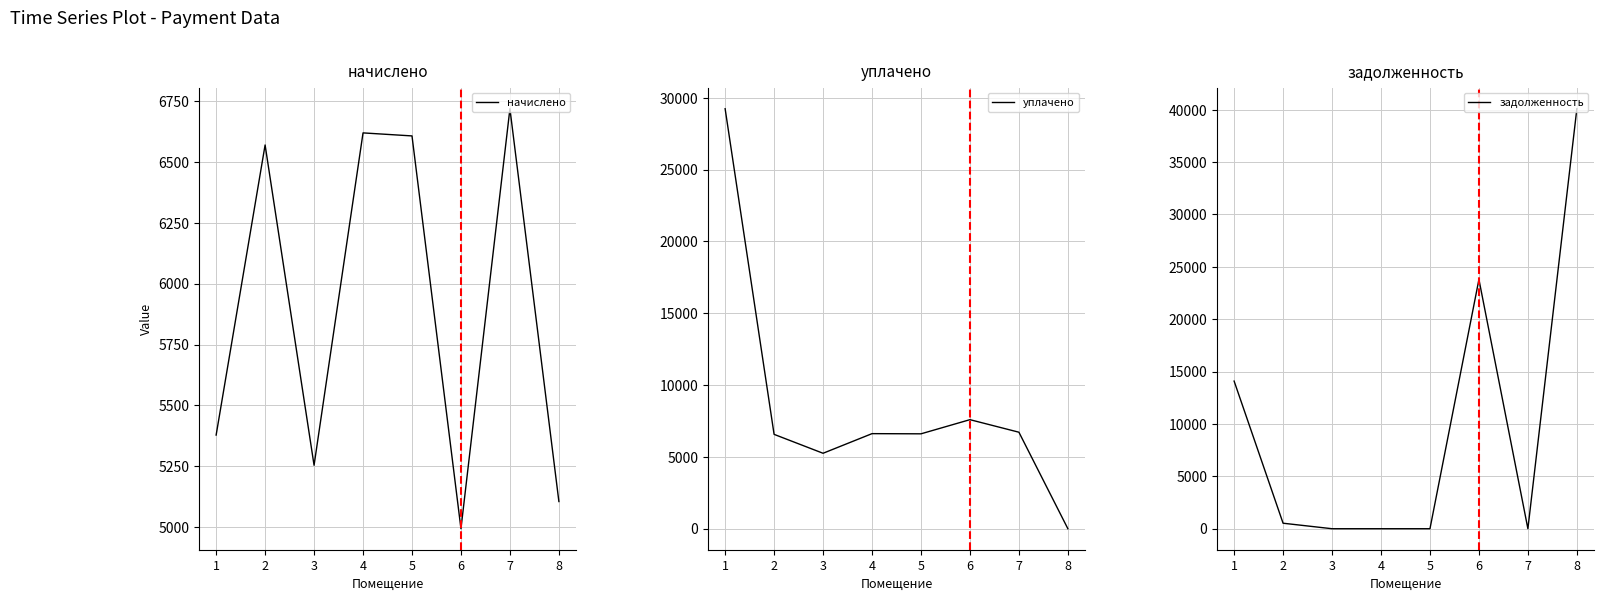

What are all the series names shown in the legend?

начислено, уплачено, задолженность